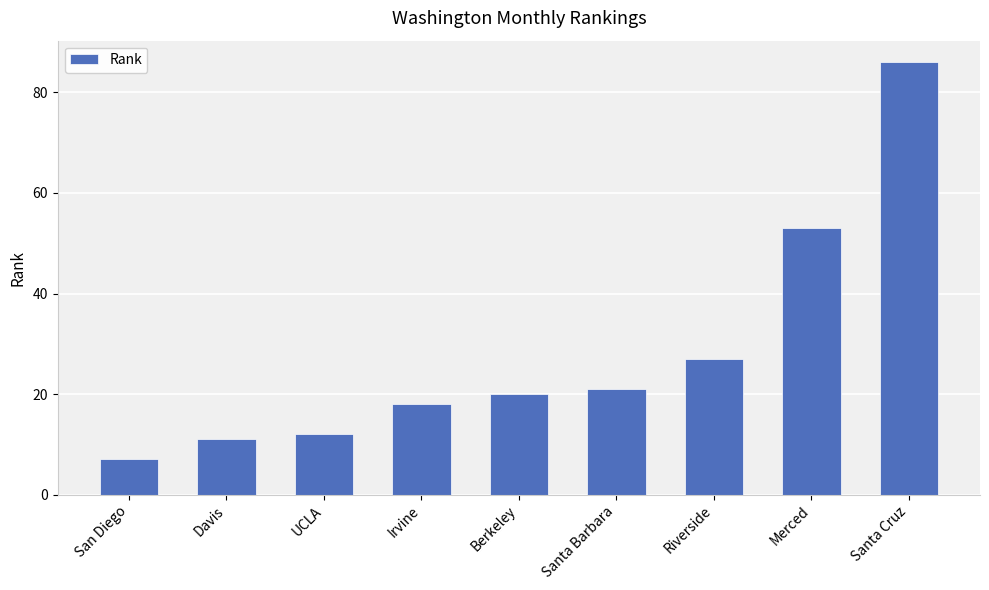

List the labels in order of value, largest first.

Santa Cruz, Merced, Riverside, Santa Barbara, Berkeley, Irvine, UCLA, Davis, San Diego